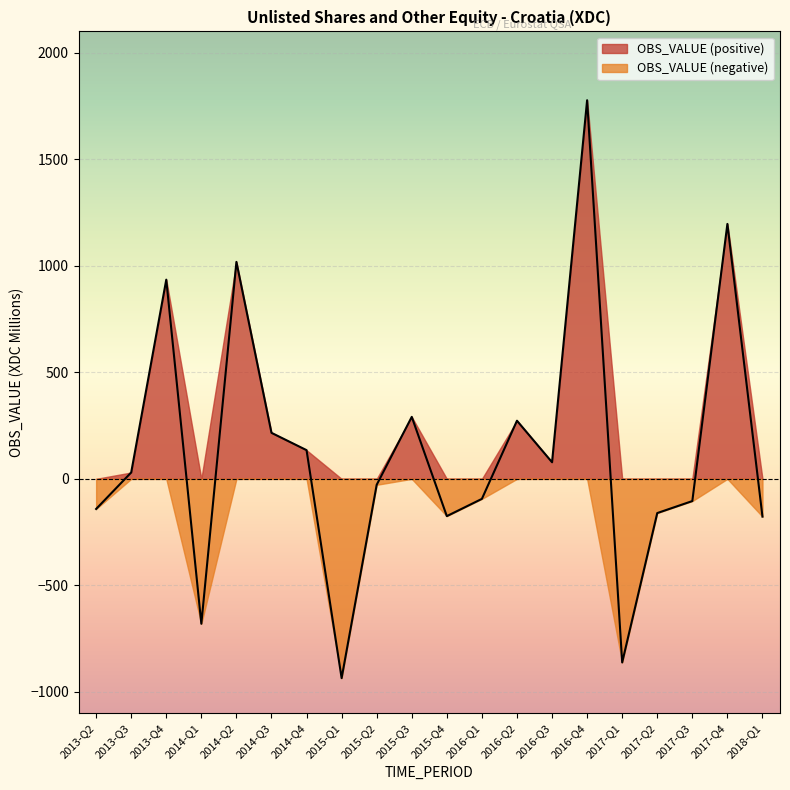

Which label corresponds to the smallest value in the chart?

2015-Q1